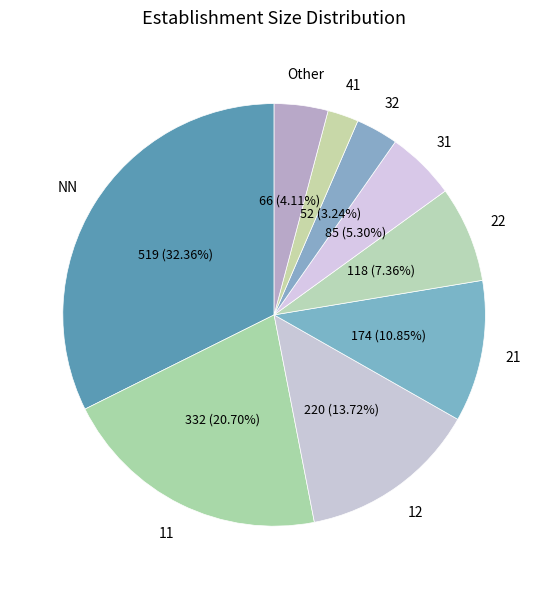

What is the smallest slice in the pie chart?

52